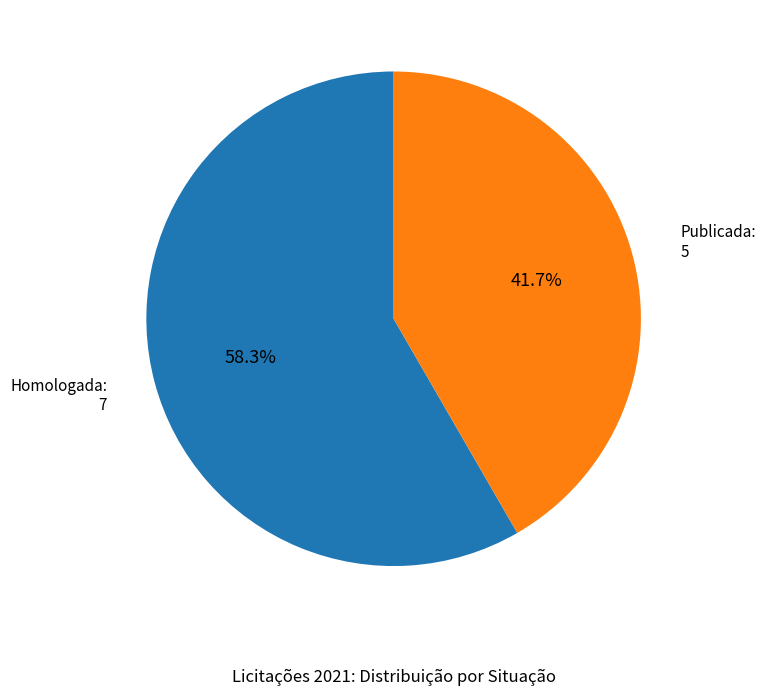

Is there a majority slice in this chart?

Yes